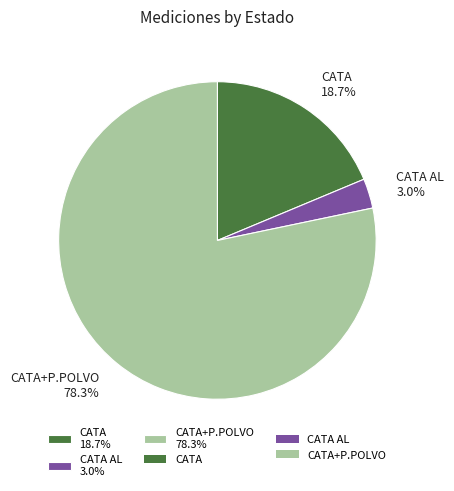

Rank the categories by value from highest to lowest.

CATA+P.POLVO 78.3%, CATA 18.7%, CATA AL 3.0%